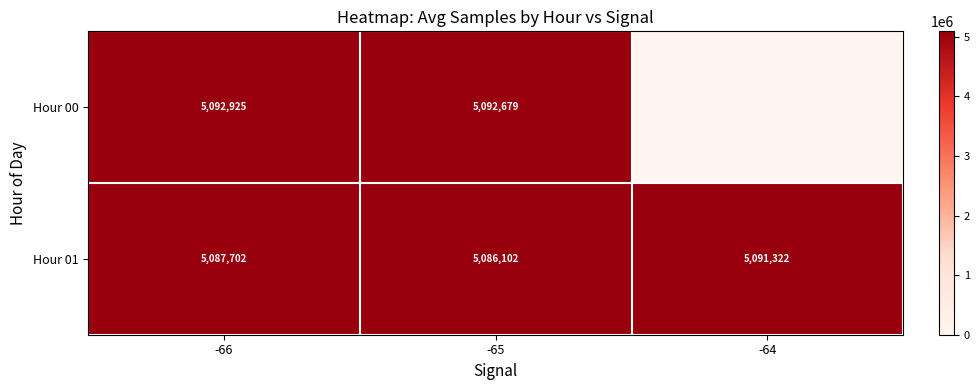

Count the number of data series in this chart.

2